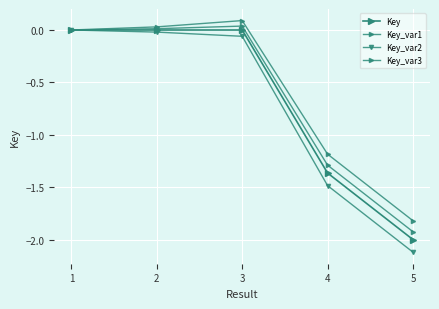

List the series in order of their overall mean, highest first.

Key_var3, Key_var1, Key, Key_var2